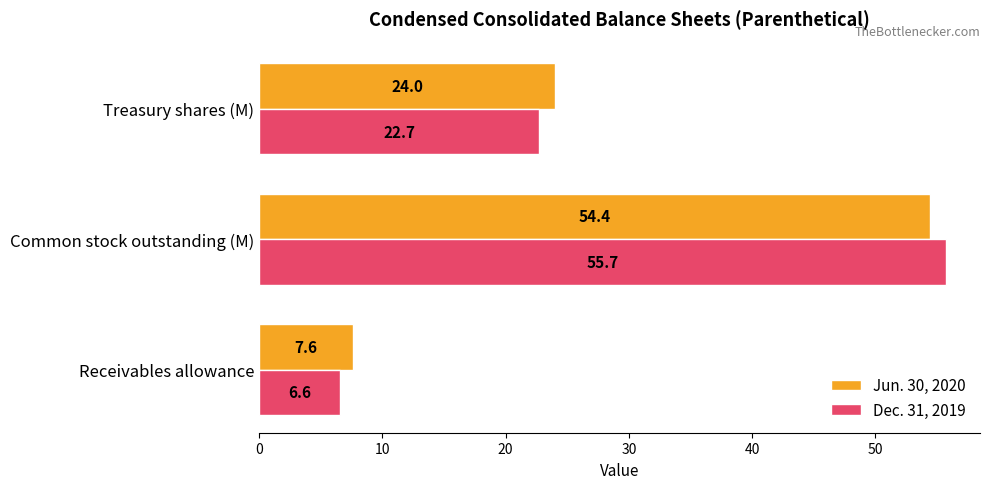

Is the value of Dec. 31, 2019 at Receivables allowance greater than the value of Jun. 30, 2020 at Treasury shares (M)?

No